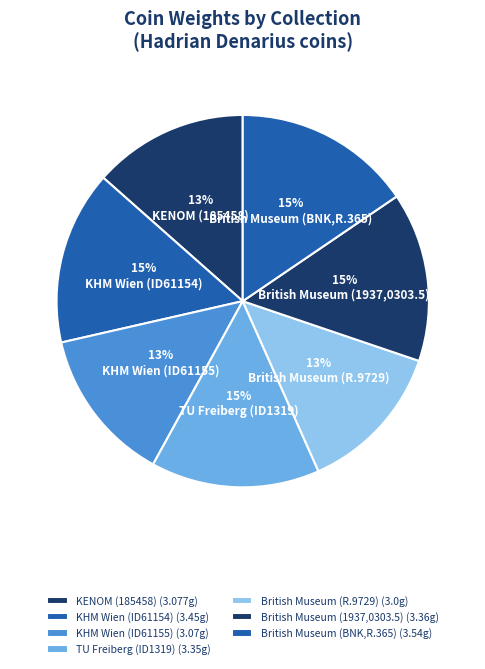

What is the total percentage of TU Freiberg (ID1319) and British Museum (1937,0303.5)?

29.4%